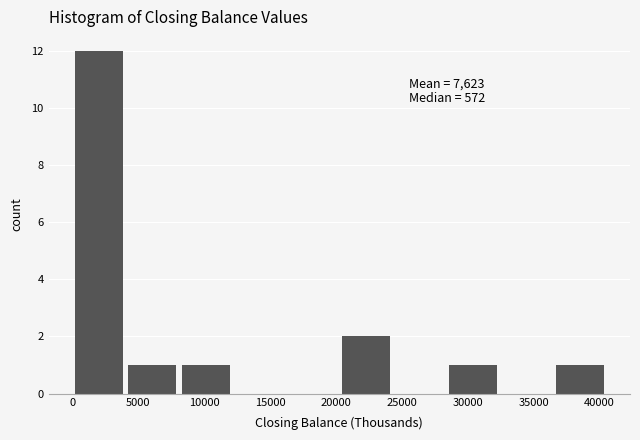

Over which range of the x-axis is the bar tallest?

0 to 4000